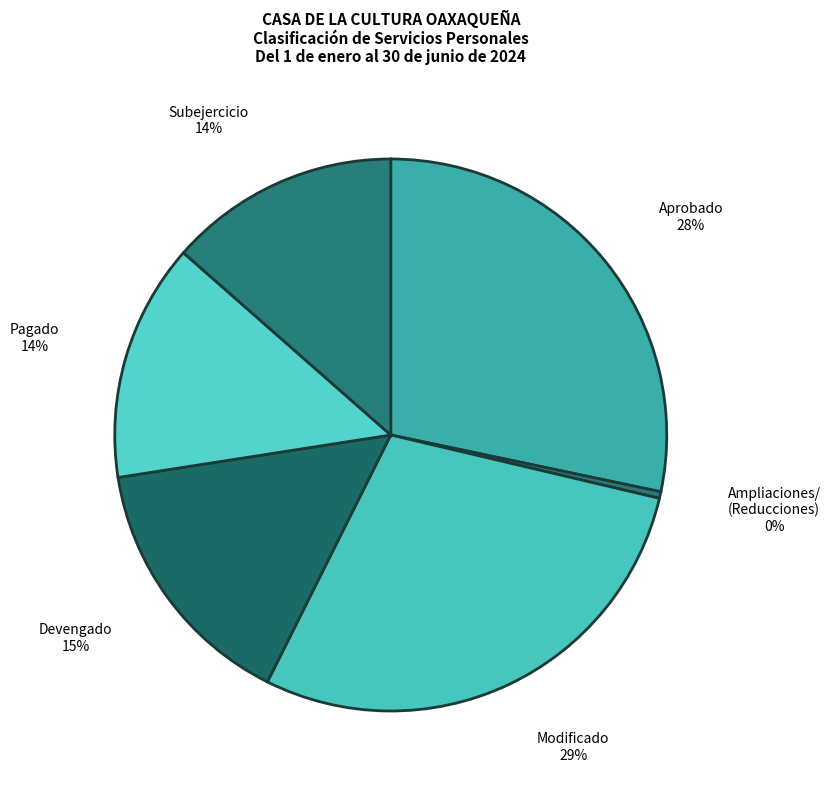

Which has a higher value, Ampliaciones/ (Reducciones) or Modificado?

Modificado